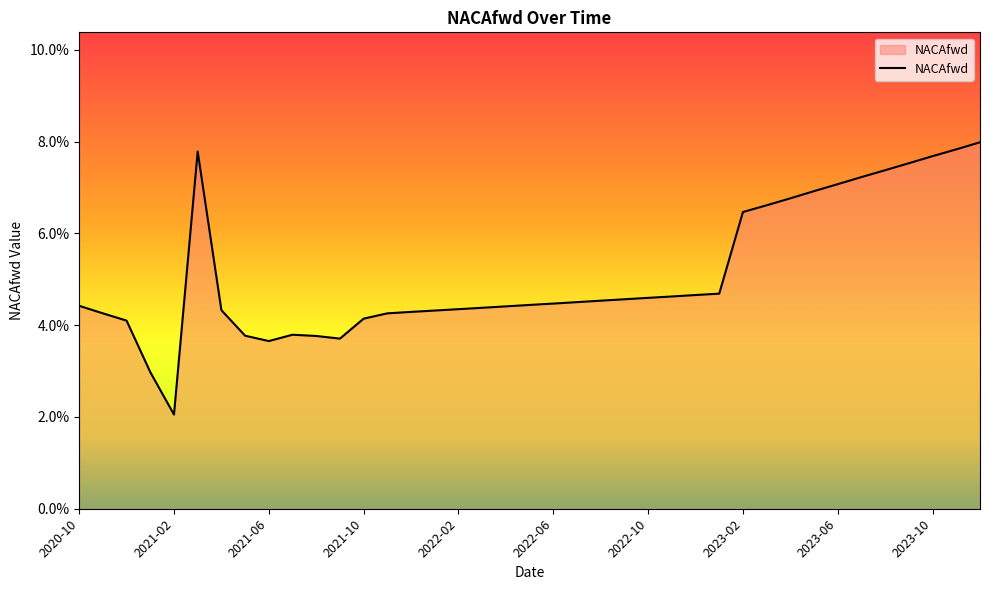

List the labels in order of value, largest first.

2023-12, 2023-11, 2021-03, 2023-10, 2023-09, 2023-08, 2023-07, 2023-06, 2023-05, 2023-04, 2023-03, 2023-02, 2023-01, 2022-12, 2022-11, 2022-10, 2022-09, 2022-08, 2022-07, 2022-06, 2022-05, 2020-10, 2022-04, 2022-03, 2022-02, 2021-04, 2022-01, 2021-12, 2020-11, 2021-11, 2021-10, 2020-12, 2021-07, 2021-05, 2021-08, 2021-09, 2021-06, 2021-01, 2021-02